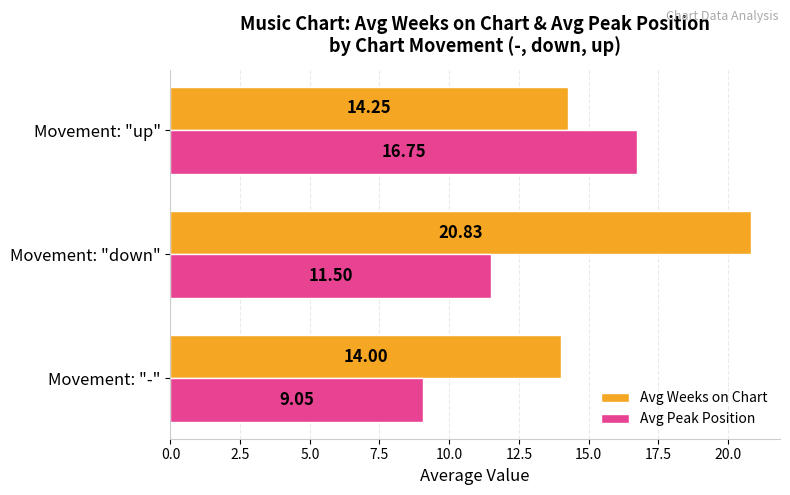

Which series has the widest spread of values?

Avg Peak Position